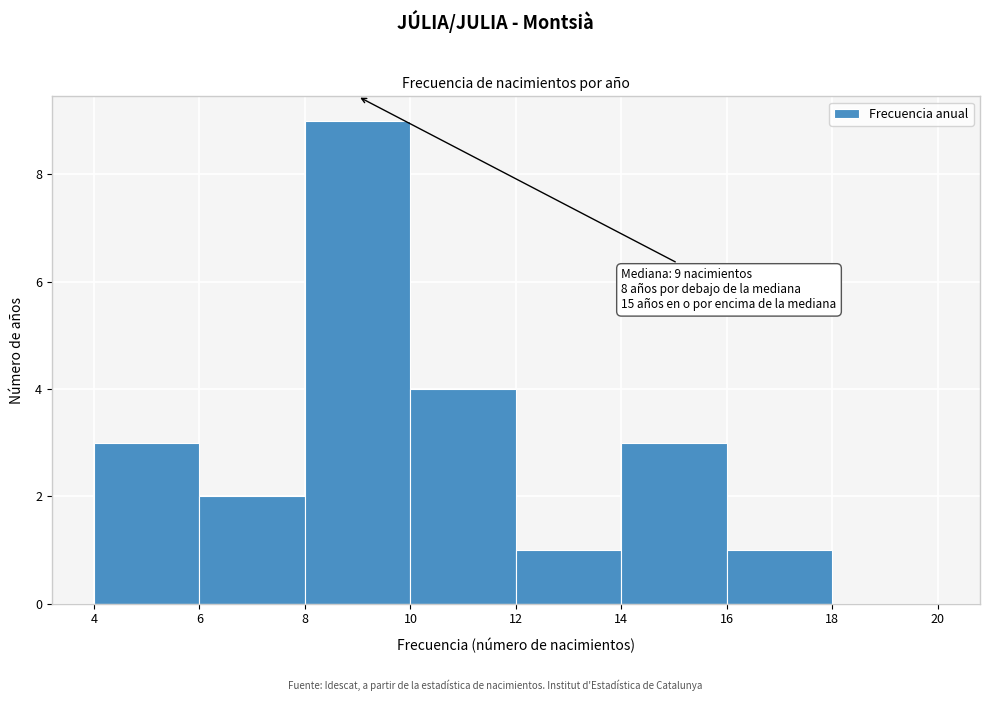

Over which range of the x-axis is the bar tallest?

8 to 10